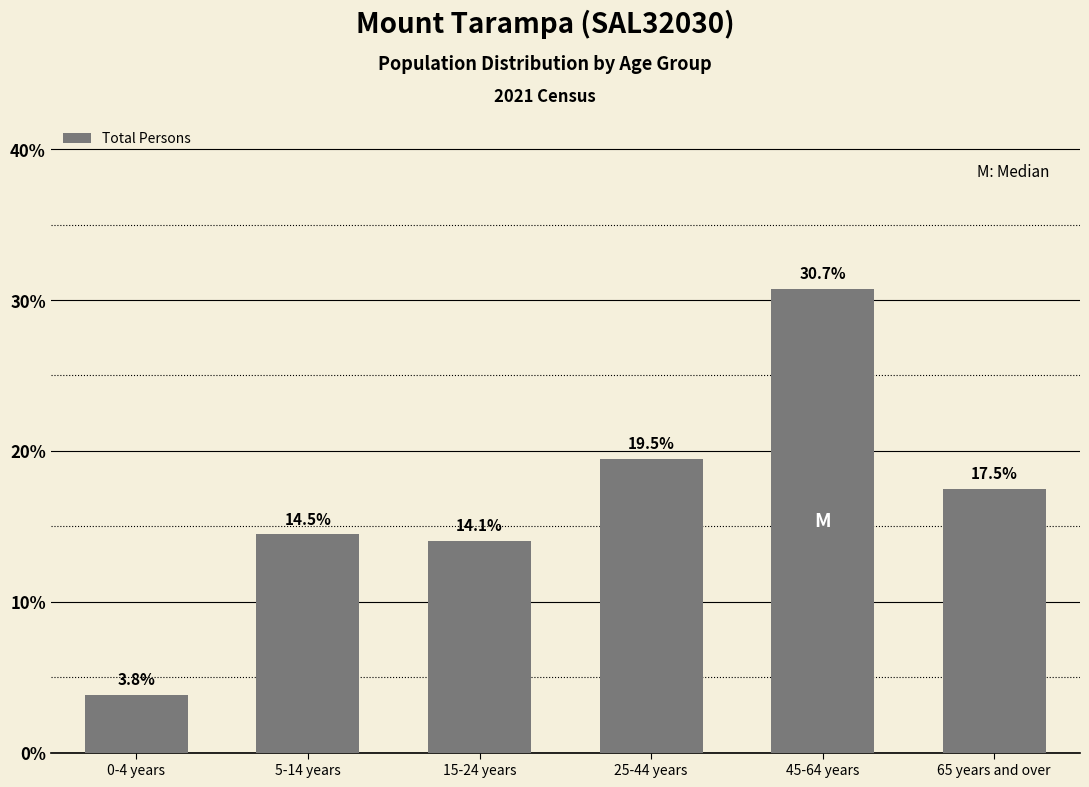

Reading left to right, what are all the values shown in this chart?

3.8	14.5	14.1	19.5	30.7	17.5